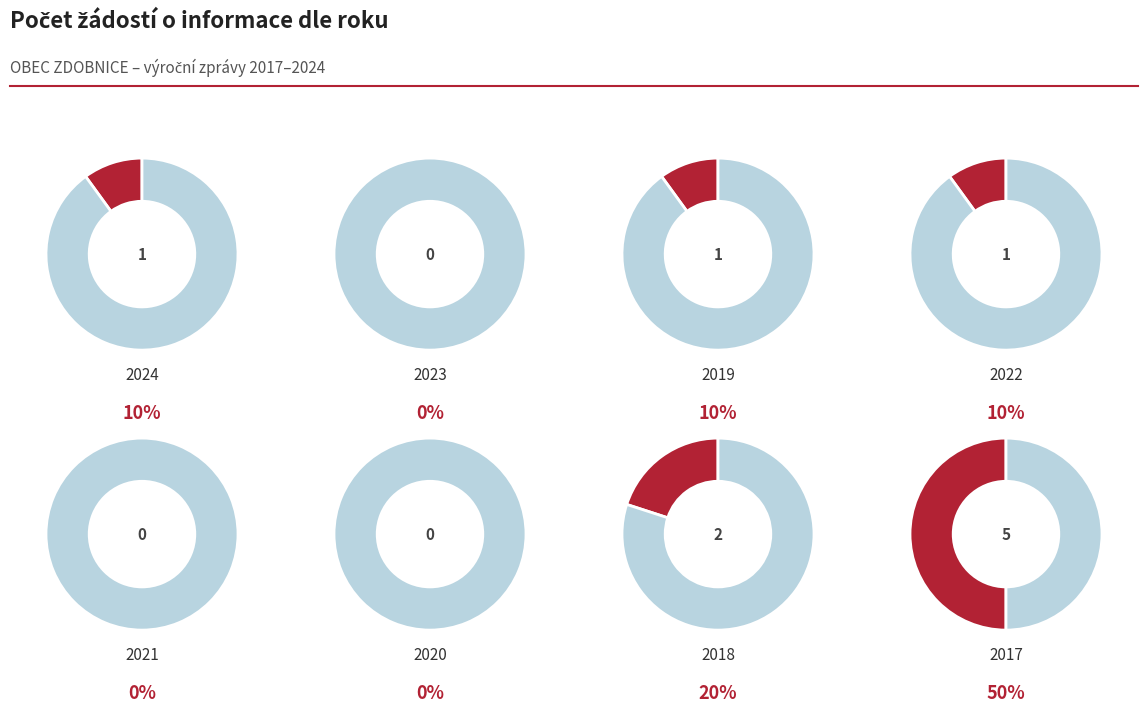

Is it true that 2021 is 0% of the pie?

True